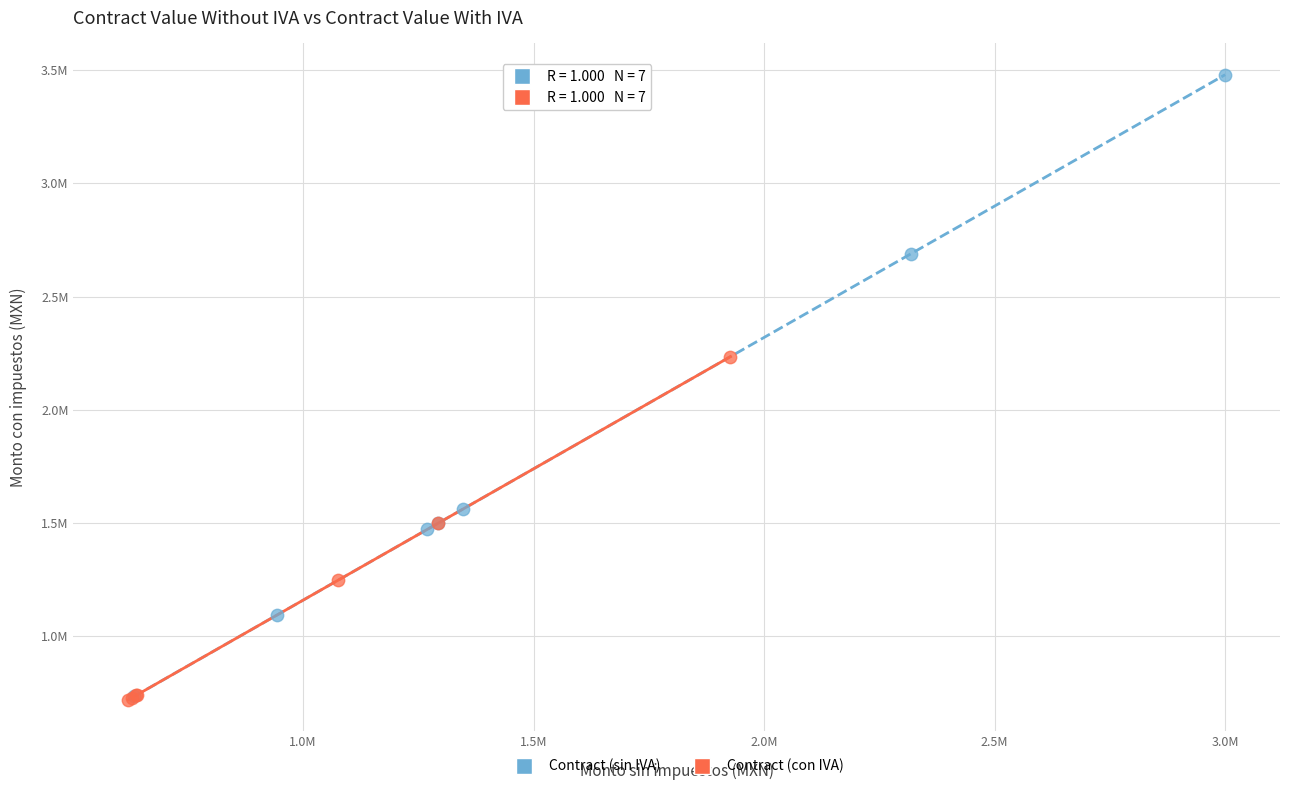

Which series has the largest Y range (max minus min)?

Contract (sin IVA)